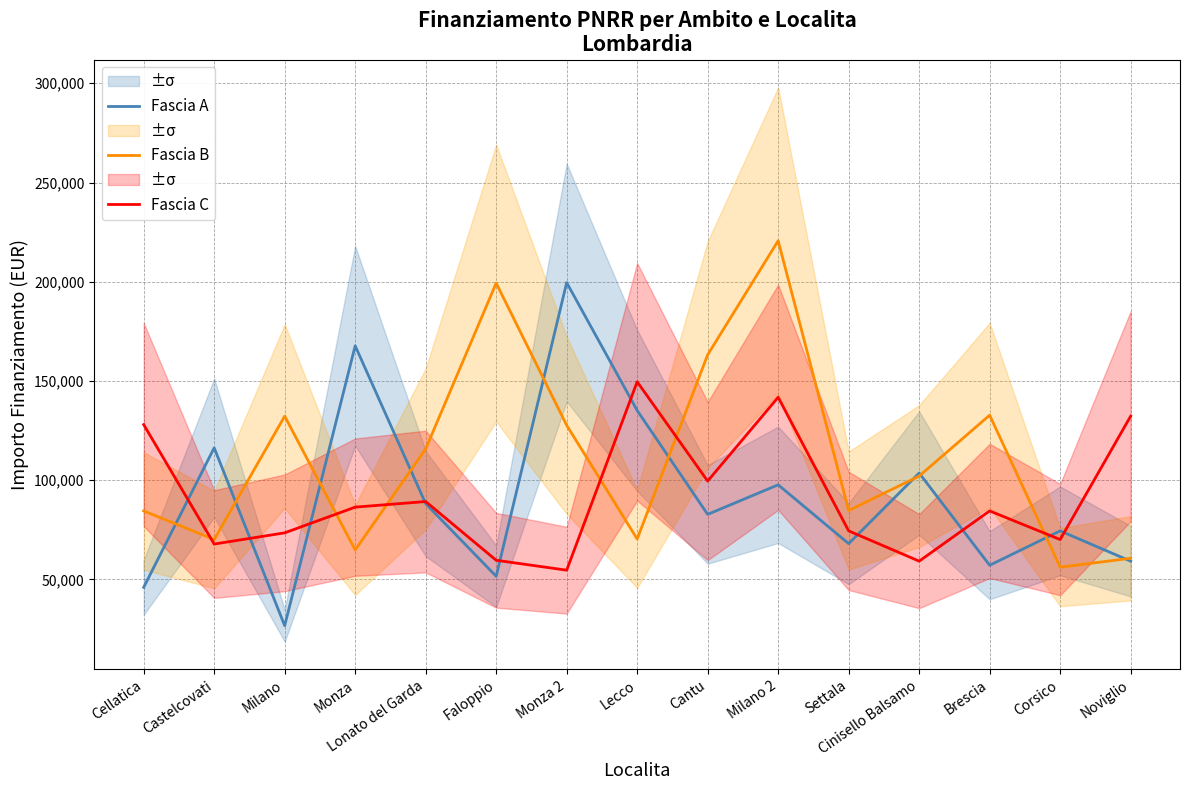

In Fascia A, how many points are lower than both neighbors (excluding endpoints)?

5